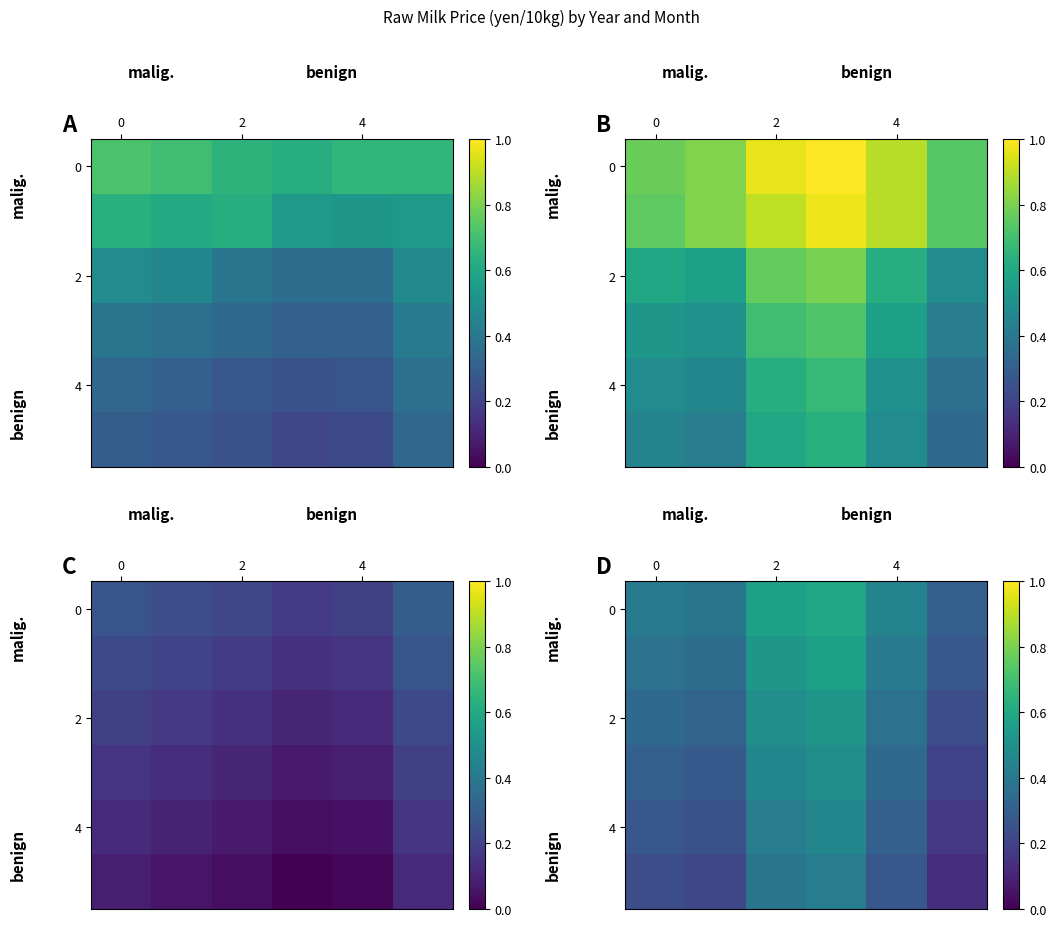

True or false: 2 has a value of 0.7 at 4.

False